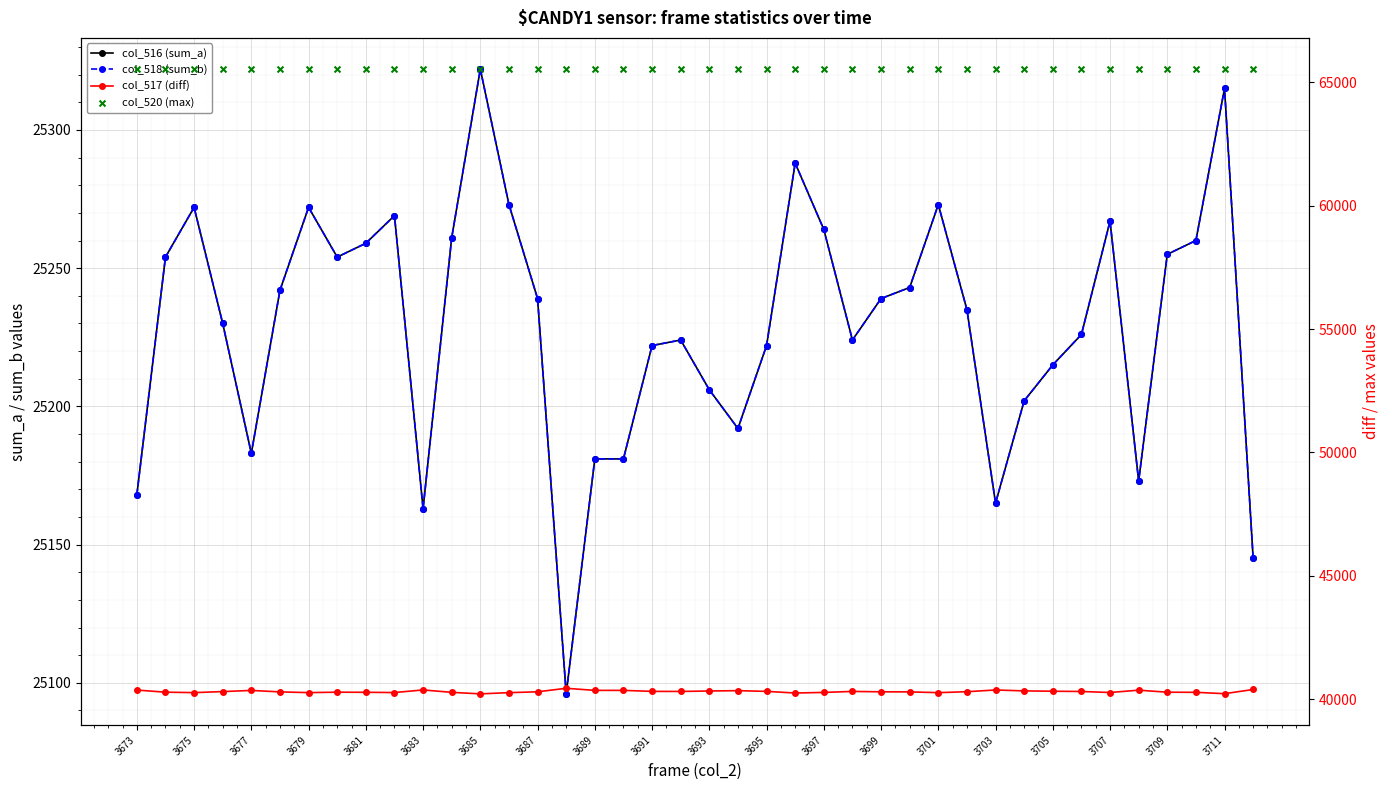

At how many categories does at least one series exceed 41794?

40